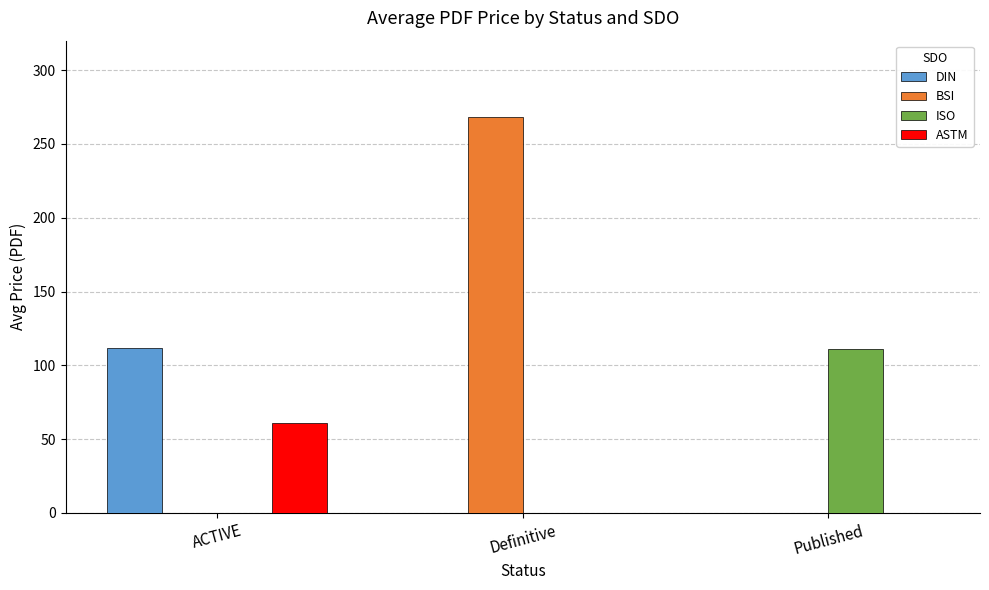

What is the sum of all BSI values?

268.5